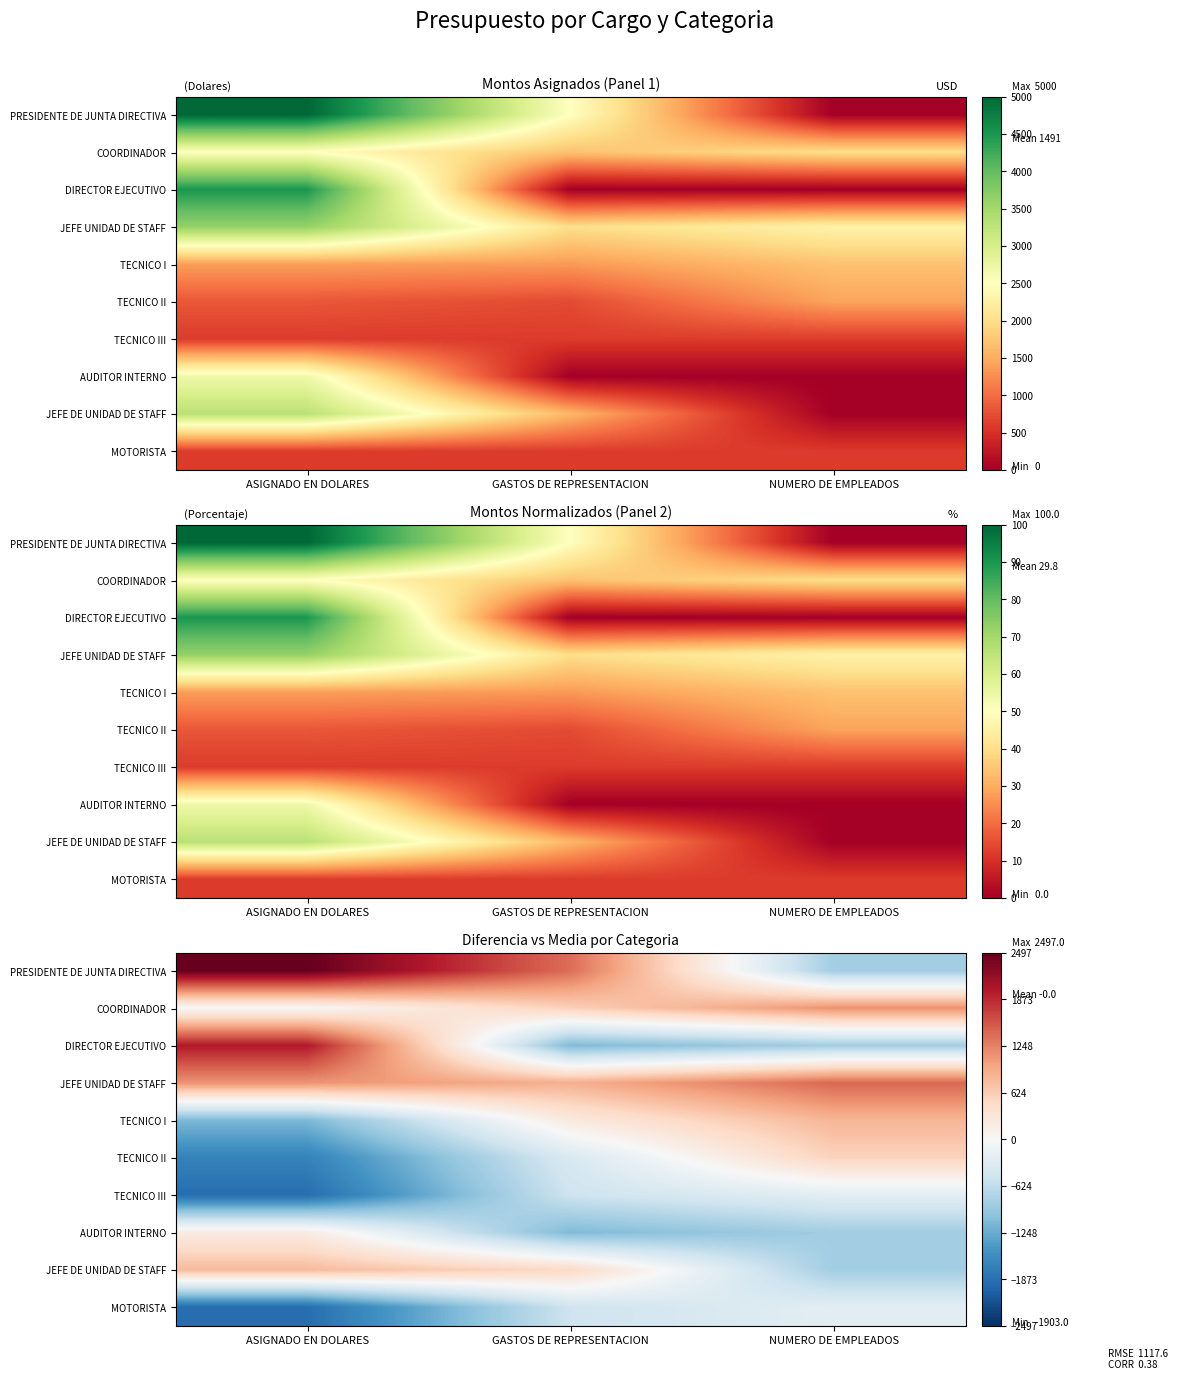

The value of DIRECTOR EJECUTIVO at NUMERO DE EMPLEADOS is -1169.5. True or false?

False